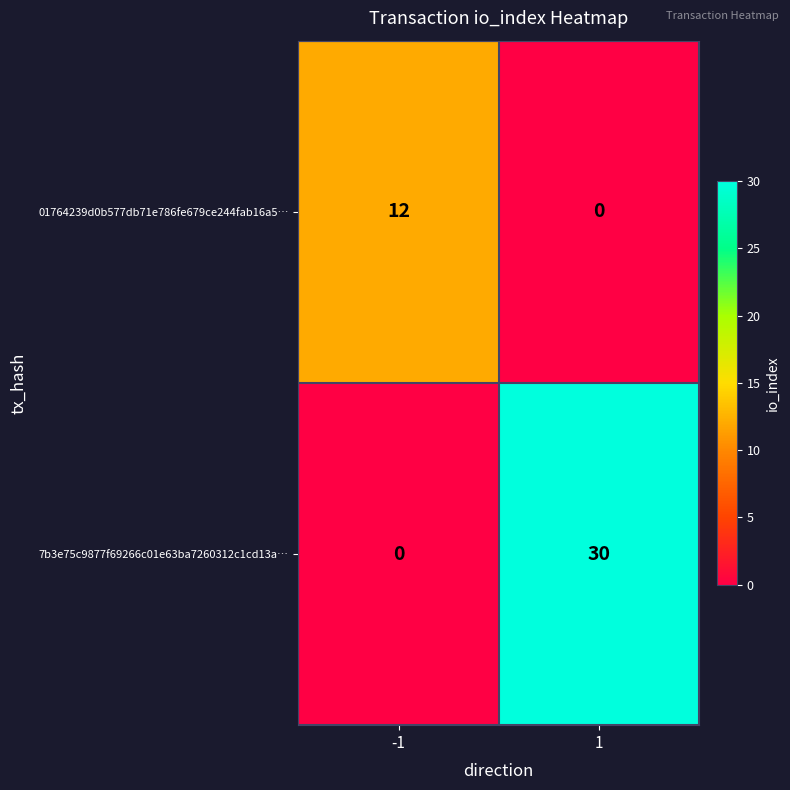

What is the sum of the 01764239d0b577db71e786fe679ce244fab16a5… values at 1 and -1?

12